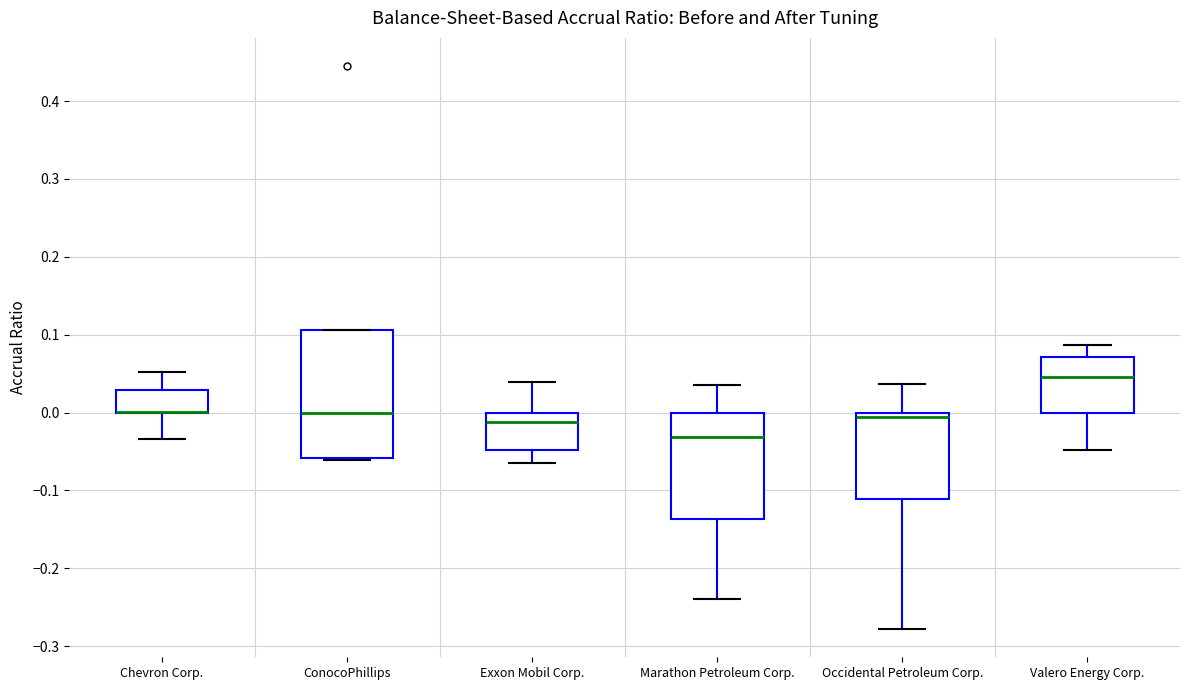

Reading left to right, transcribe this box plot: for each box, give where its median line is, the range the box spans, and where its two whiskers end, as read against the y-axis. The values are not printed on the chart, so give them approximately, as read against the axis.

Chevron Corp.: median 0.00 (drawn on the box's lower edge), box 0.00 to 0.03, whiskers -0.03 to 0.05
ConocoPhillips: median 0.00, box -0.06 to 0.11, whiskers -0.06 to 0.11
Exxon Mobil Corp.: median -0.01, box -0.05 to 0.00, whiskers -0.07 to 0.04
Marathon Petroleum Corp.: median -0.03, box -0.14 to 0.00, whiskers -0.24 to 0.04
Occidental Petroleum Corp.: median -0.01, box -0.11 to 0.00, whiskers -0.28 to 0.04
Valero Energy Corp.: median 0.05, box 0.00 to 0.07, whiskers -0.05 to 0.09